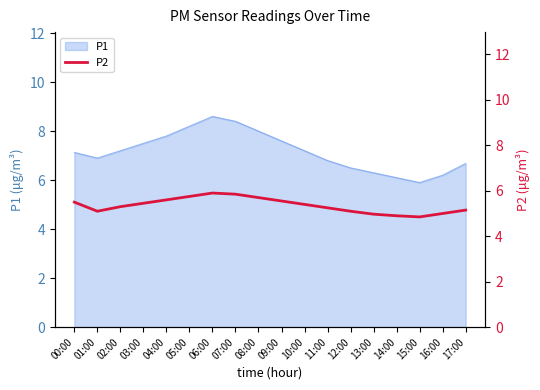

Is it true that P1 equals 9.8 at 10:00?

False